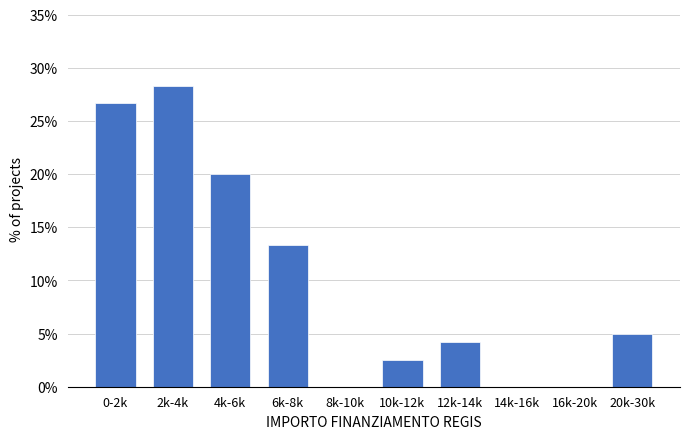

Reading left to right, what are all the values shown in this chart?

0-2k=26.7	2k-4k=28.3	4k-6k=20.0	6k-8k=13.3	8k-10k=0.0	10k-12k=2.5	12k-14k=4.2	14k-16k=0.0	16k-20k=0.0	20k-30k=5.0